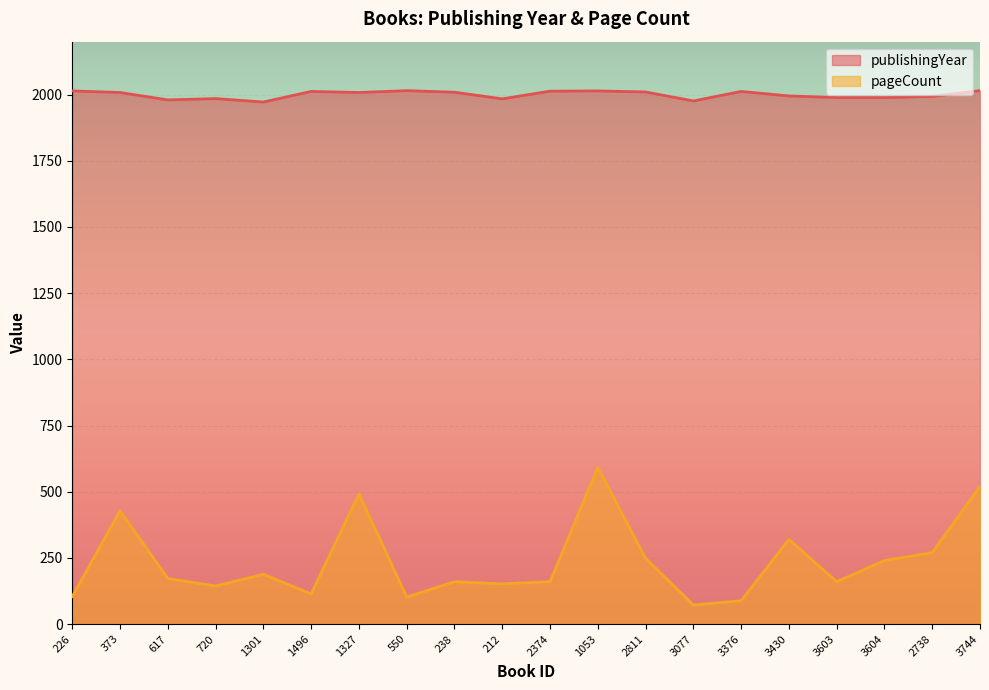

Count the number of categories in the chart.

20